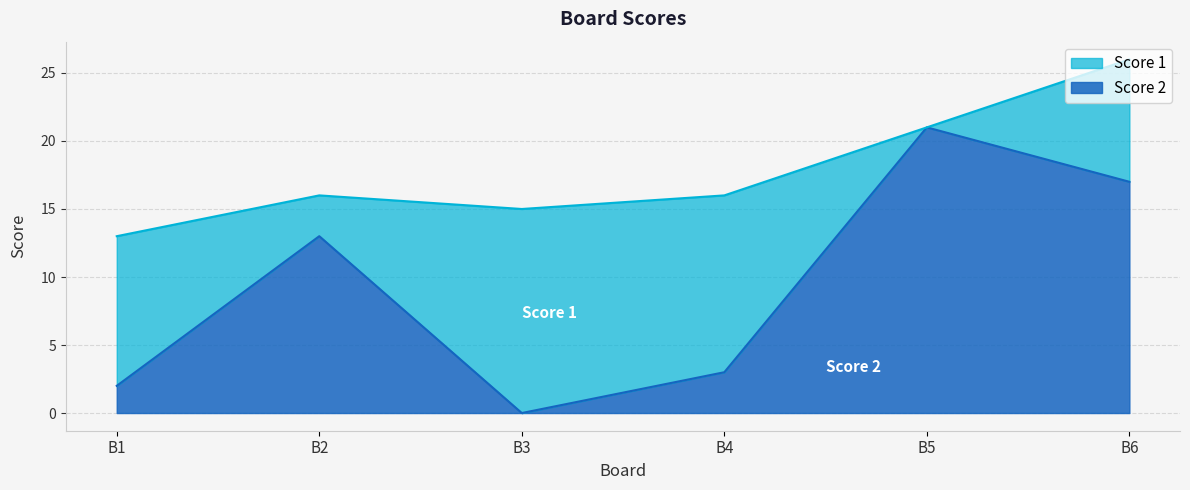

What is the greatest value displayed?

21